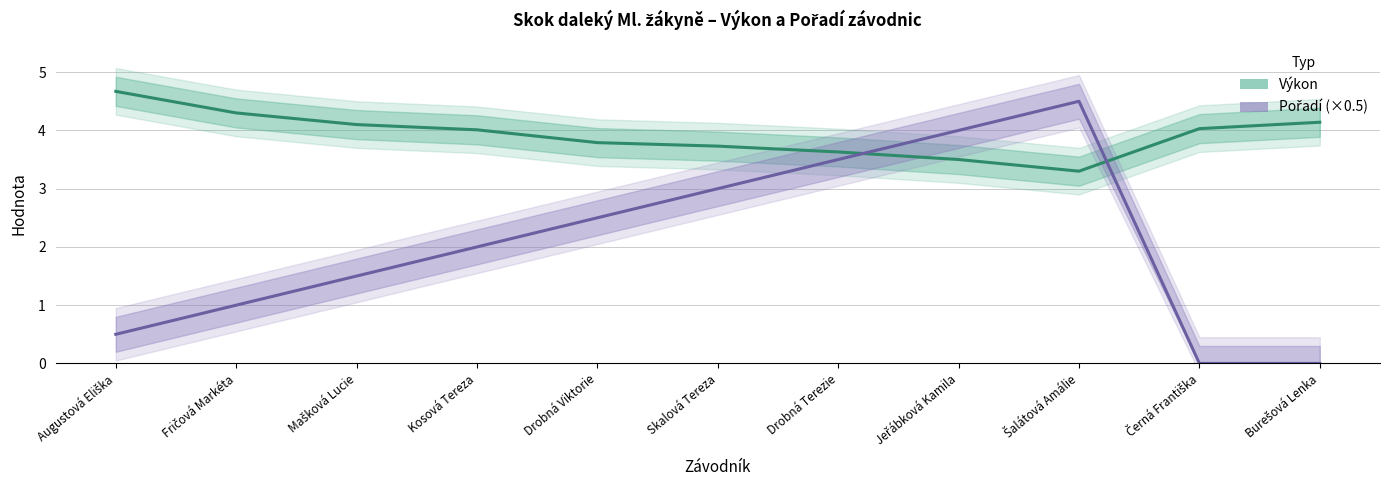

List the series in order of their peak value, highest first.

Výkon, Pořadí (×0.5)